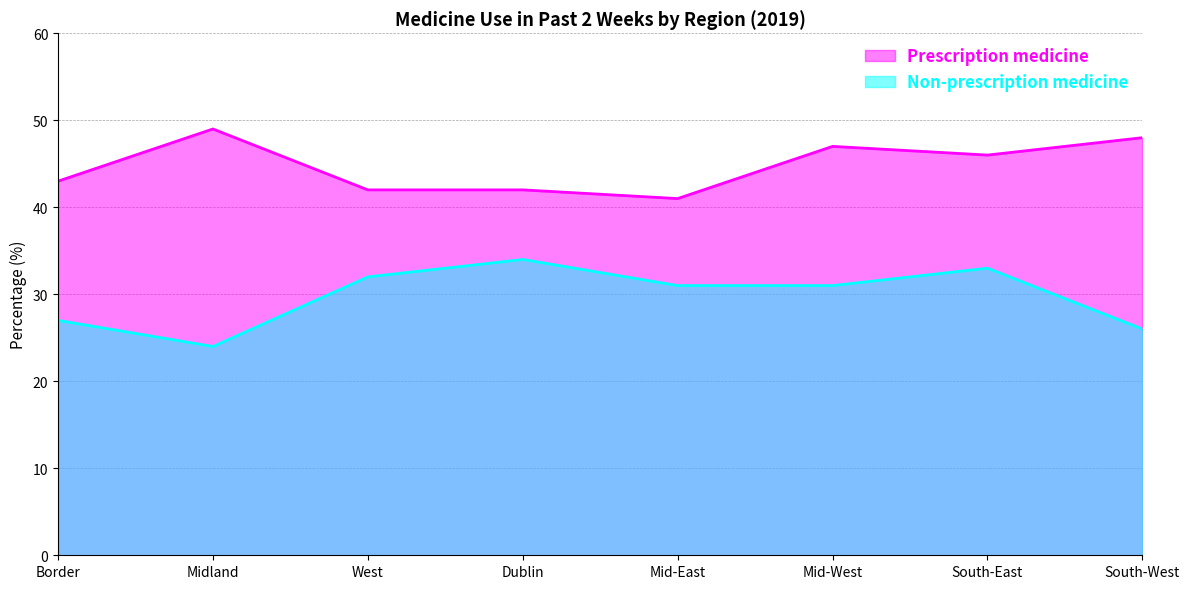

What is the difference between the second highest and second lowest values in the Non-prescription medicine series?

7